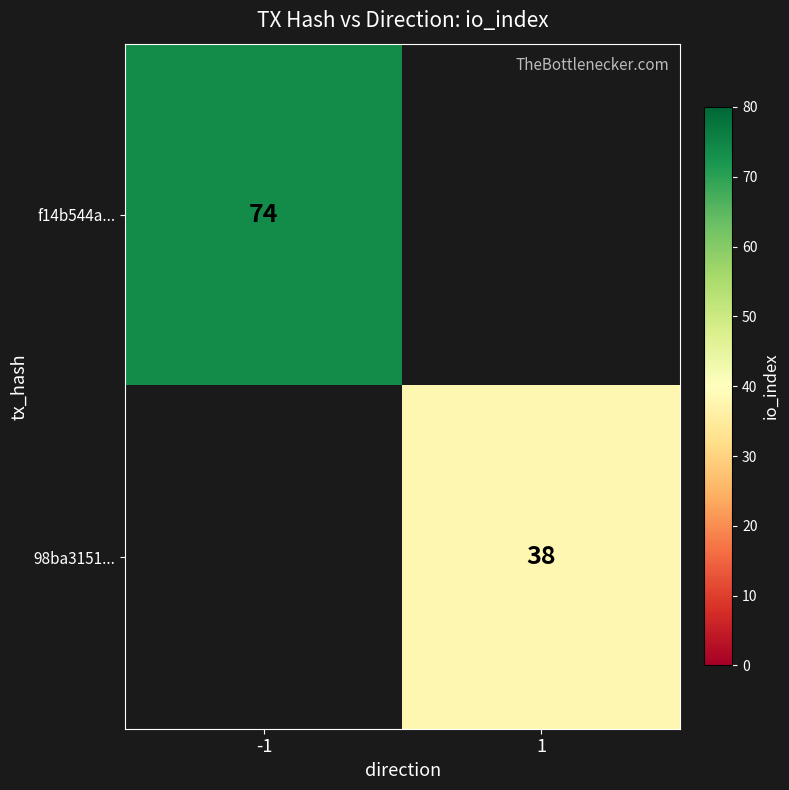

True or false: 98ba3151... has a value of 20 at 1.

False